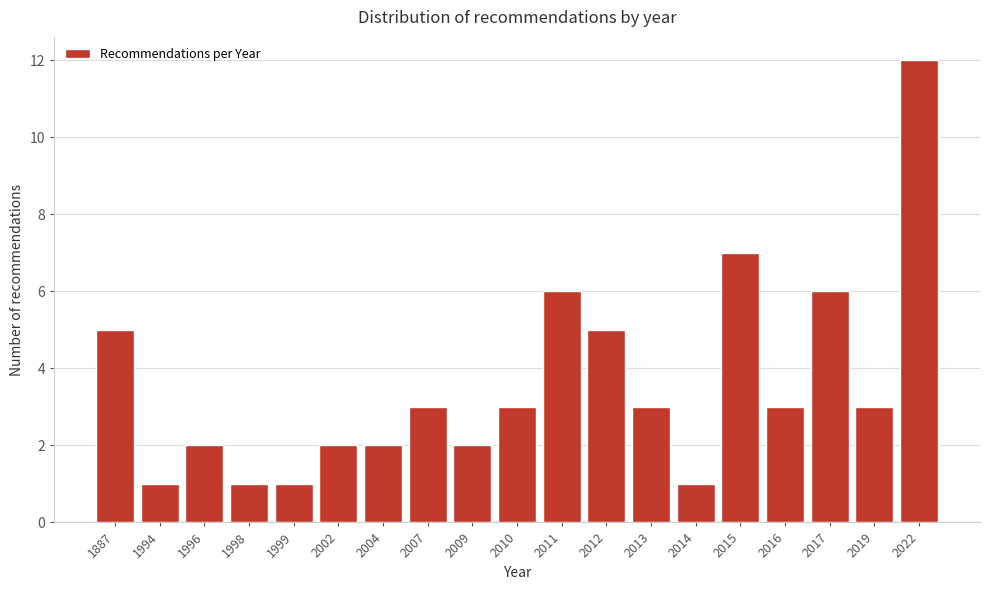

Reading left to right, what are all the values shown in this chart?

5	1	2	1	1	2	2	3	2	3	6	5	3	1	7	3	6	3	12